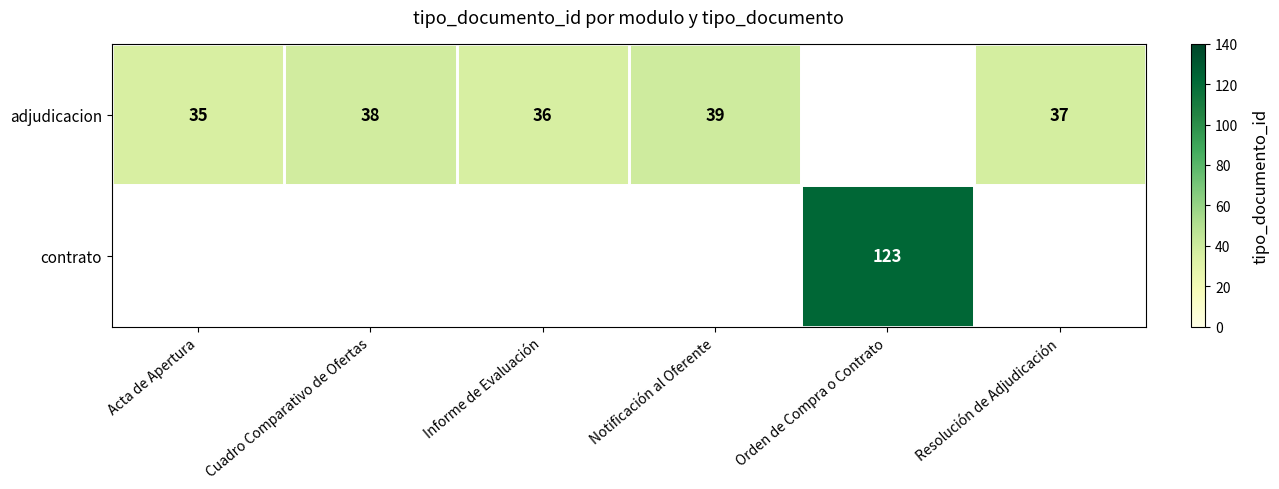

True or false: adjudicacion has a value of 35 at Acta de Apertura.

True